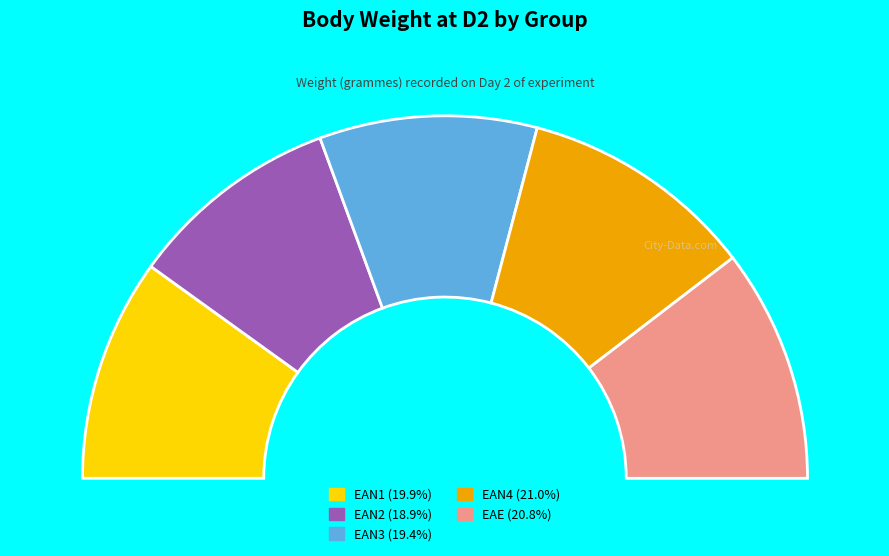

To the nearest percent, what is the combined percentage of EAN4 and EAN3?

40%